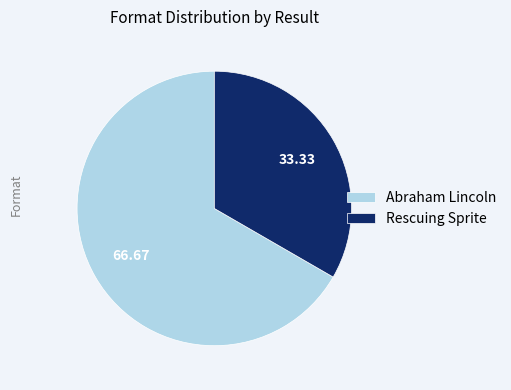

Between Abraham Lincoln and Rescuing Sprite, which is larger?

Abraham Lincoln